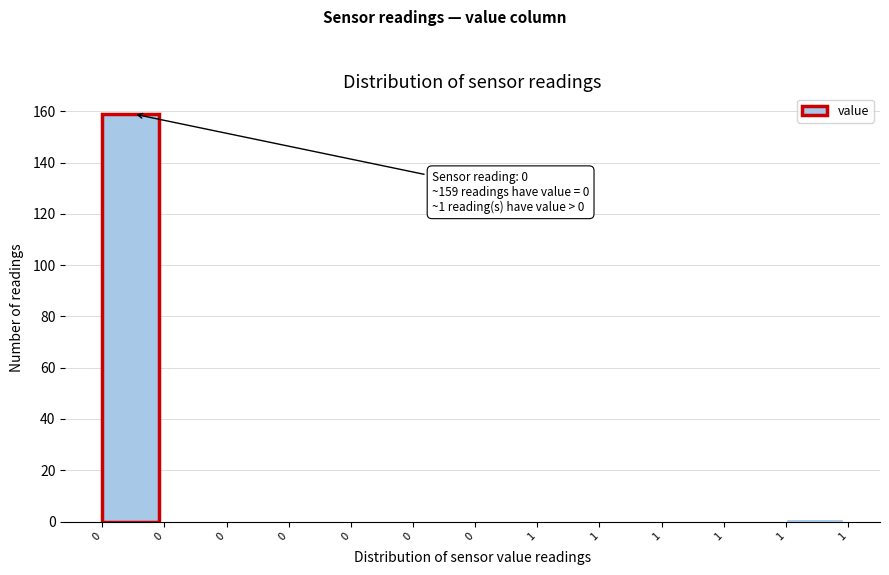

How many distinct data groups are displayed?

1